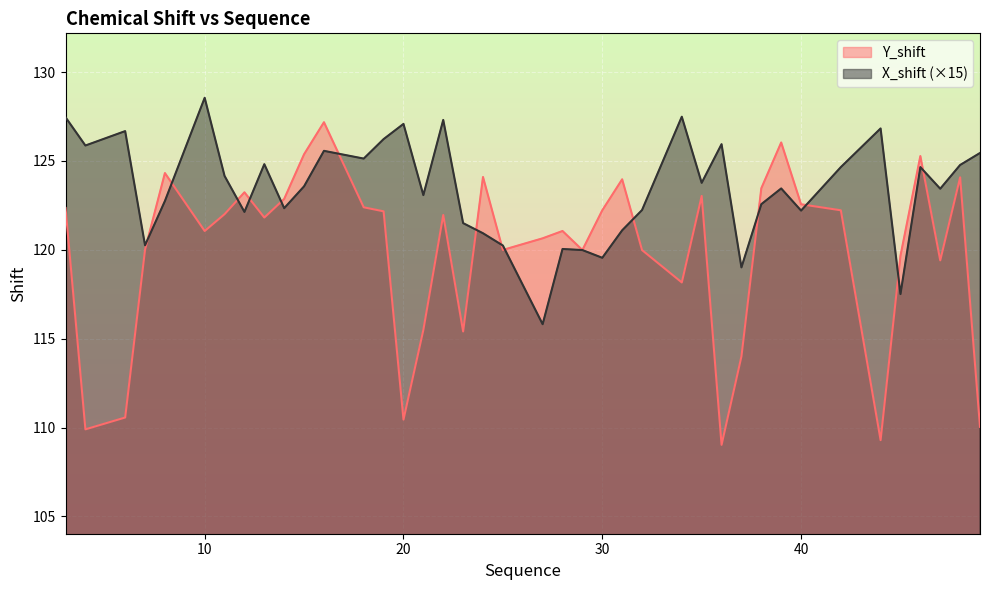

Rank the series at 28 from highest to lowest value.

Y_shift, X_shift